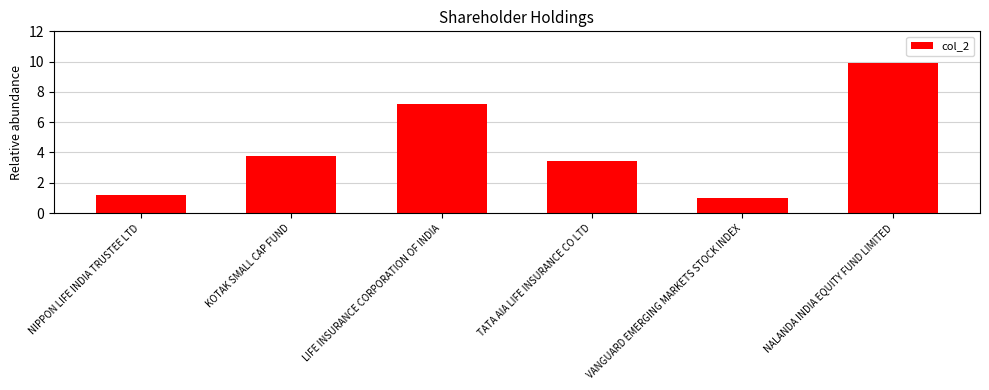

What is the minimum value shown in the chart?

1.0